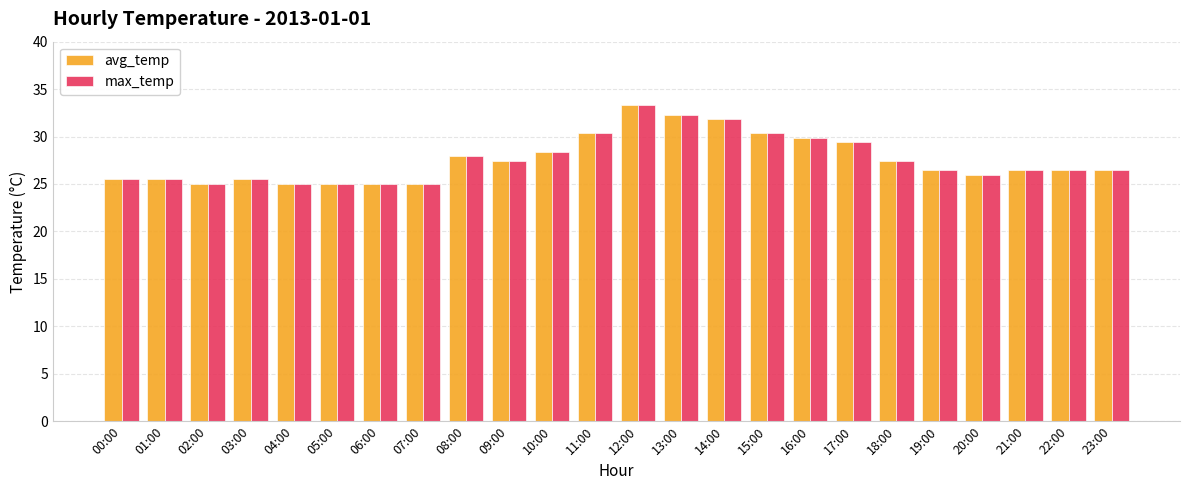

At which label does max_temp reach its peak?

12:00